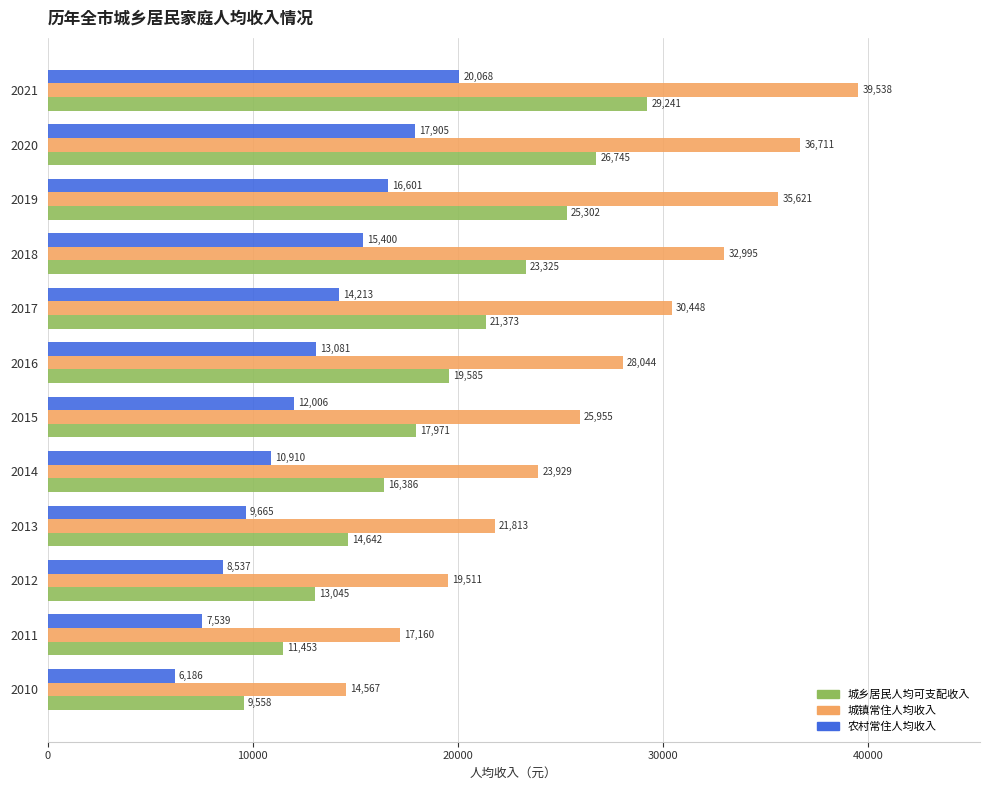

What is the average value of the 城镇常住人均收入 series?

27191